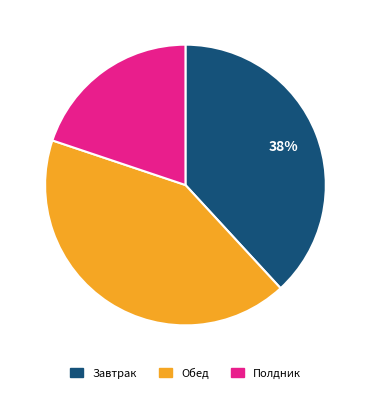

To the nearest percent, what is the difference between the largest and smallest slice percentages?

22%